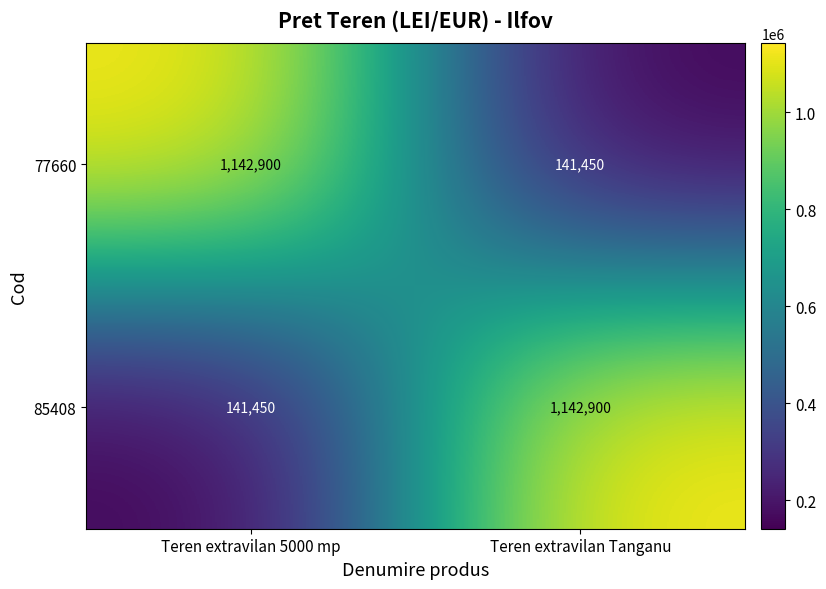

What is the sum of the 85408 values at Teren extravilan 5000 mp and Teren extravilan Tanganu?

1284350